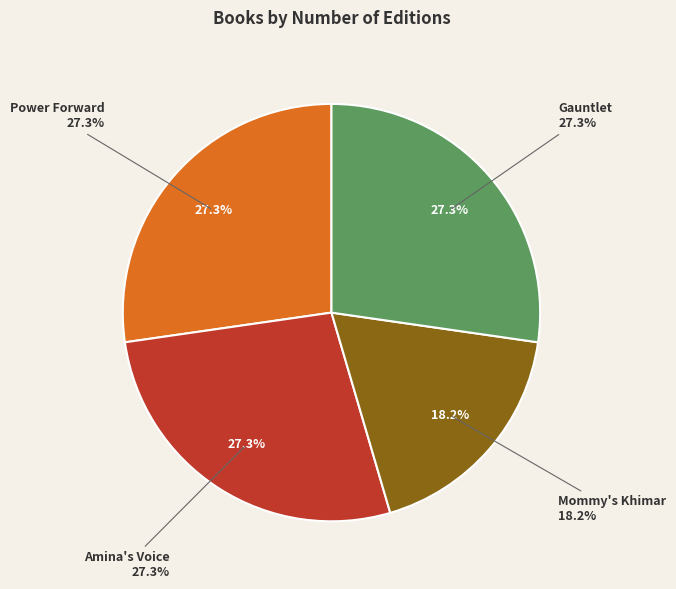

Rank the categories by value from lowest to highest.

Mommy's Khimar, Power Forward, Amina's Voice, Gauntlet